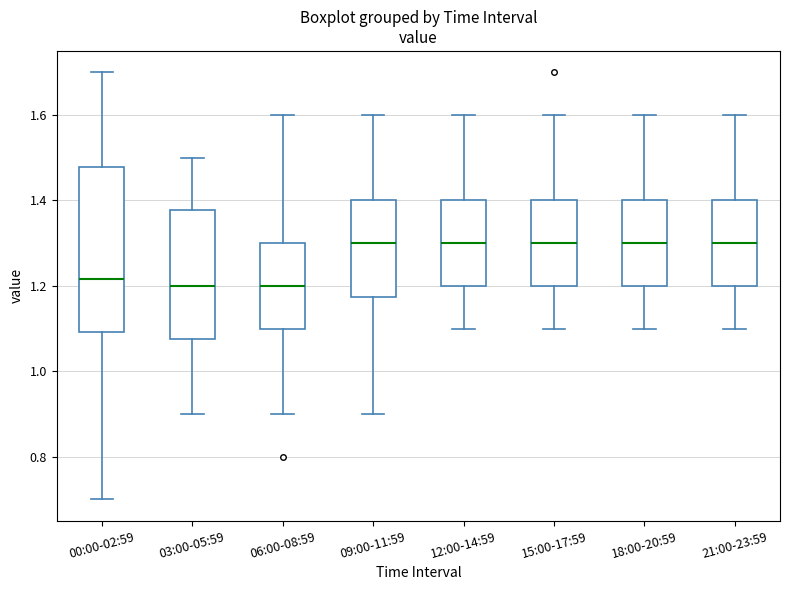

Reading left to right, read every box against the y-axis: the position of its median line, the range the box covers, and the ends of its whiskers. The values are not printed on the chart, so give them approximately, as read against the axis.

00:00-02:59: median 1.22, box 1.10 to 1.48, whiskers 0.70 to 1.70
03:00-05:59: median 1.20, box 1.08 to 1.38, whiskers 0.90 to 1.50
06:00-08:59: median 1.20, box 1.10 to 1.30, whiskers 0.90 to 1.60
09:00-11:59: median 1.30, box 1.18 to 1.40, whiskers 0.90 to 1.60
12:00-14:59: median 1.30, box 1.20 to 1.40, whiskers 1.10 to 1.60
15:00-17:59: median 1.30, box 1.20 to 1.40, whiskers 1.10 to 1.60
18:00-20:59: median 1.30, box 1.20 to 1.40, whiskers 1.10 to 1.60
21:00-23:59: median 1.30, box 1.20 to 1.40, whiskers 1.10 to 1.60